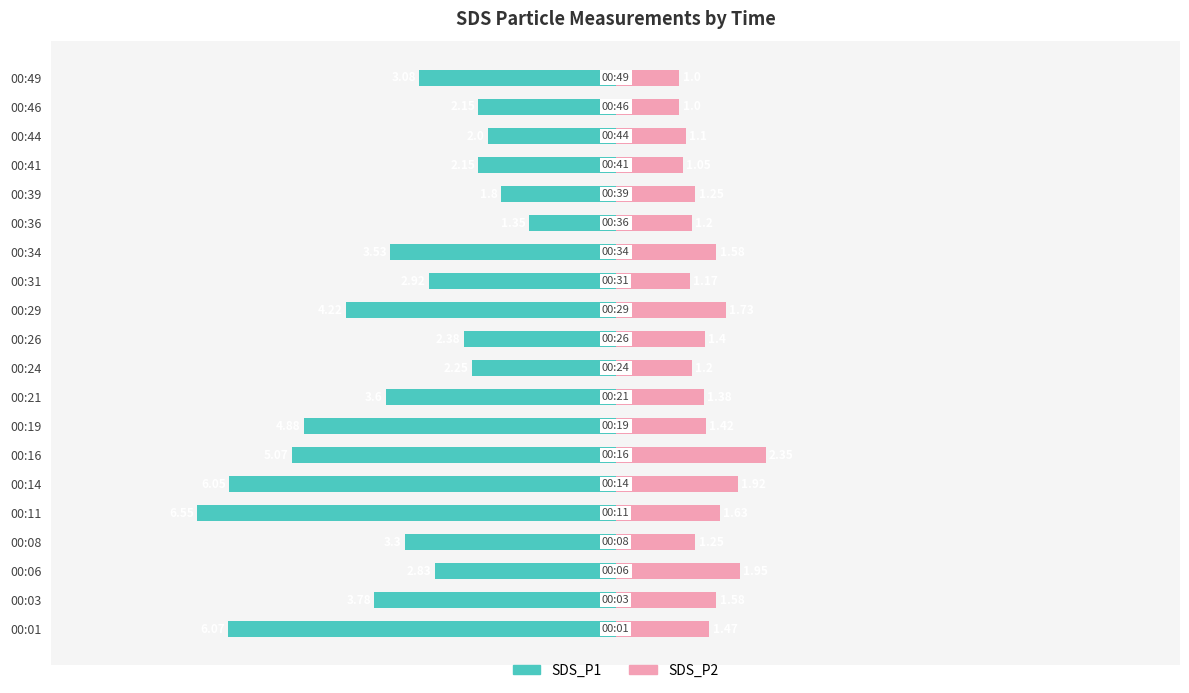

True or false: SDS_P2 has a value of 1.4 at 00:19.

True